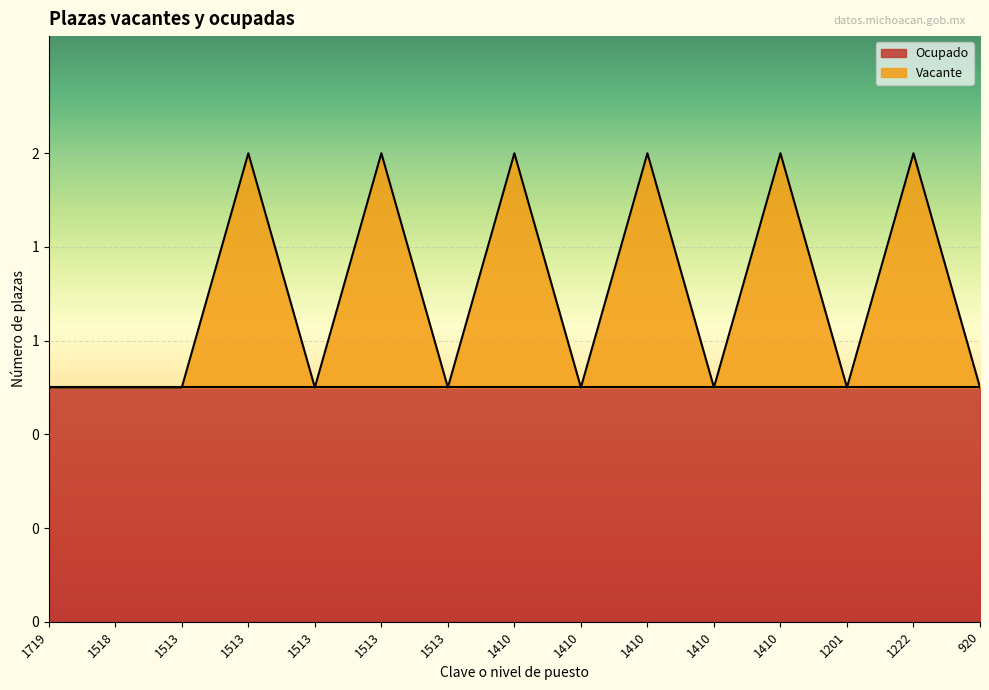

True or false: the data shows 1 at 1410.

False